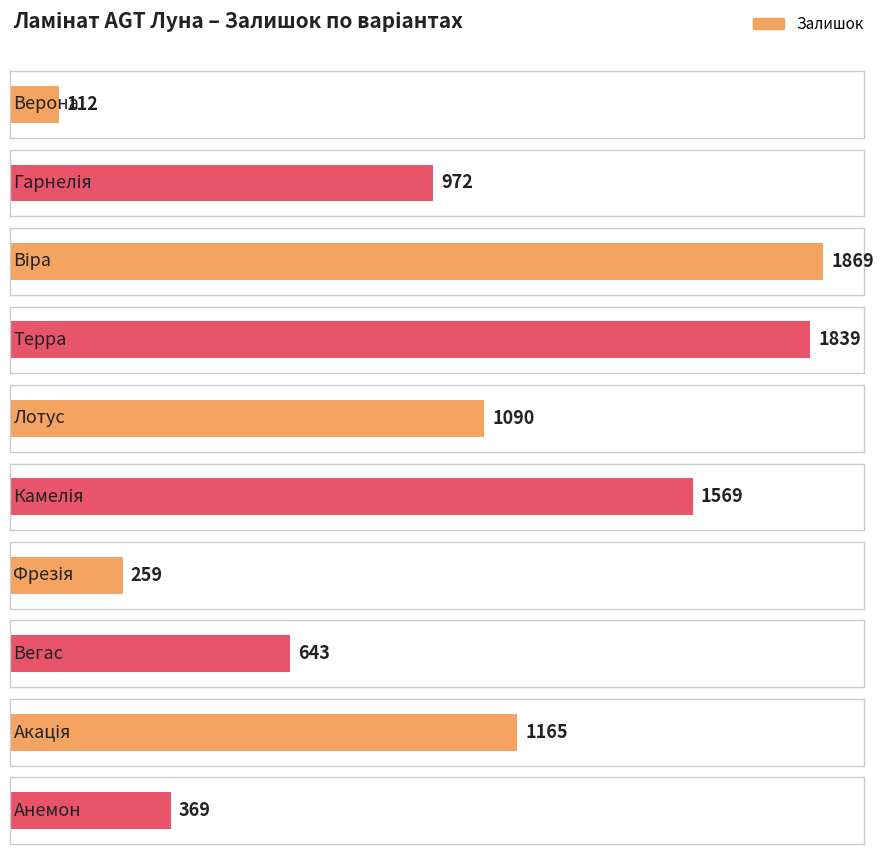

What is the change in value from Камелія to Вегас?

-926